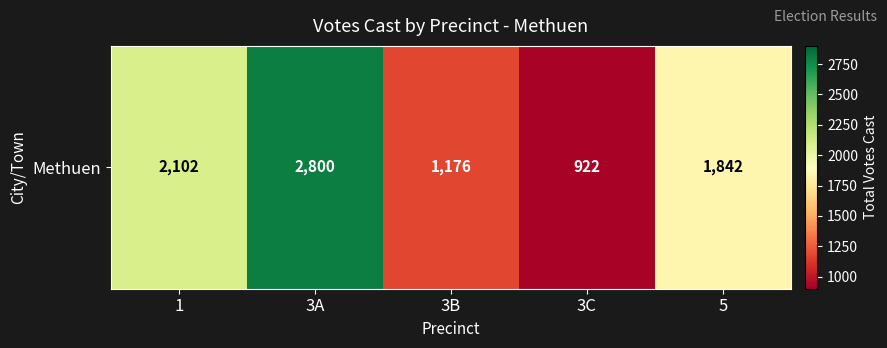

What is the minimum value shown in the chart?

922